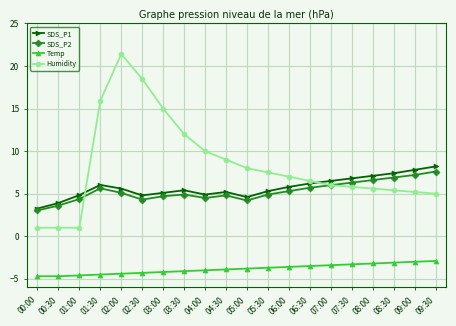

The value of Humidity at 07:00 is 2.0. True or false?

False